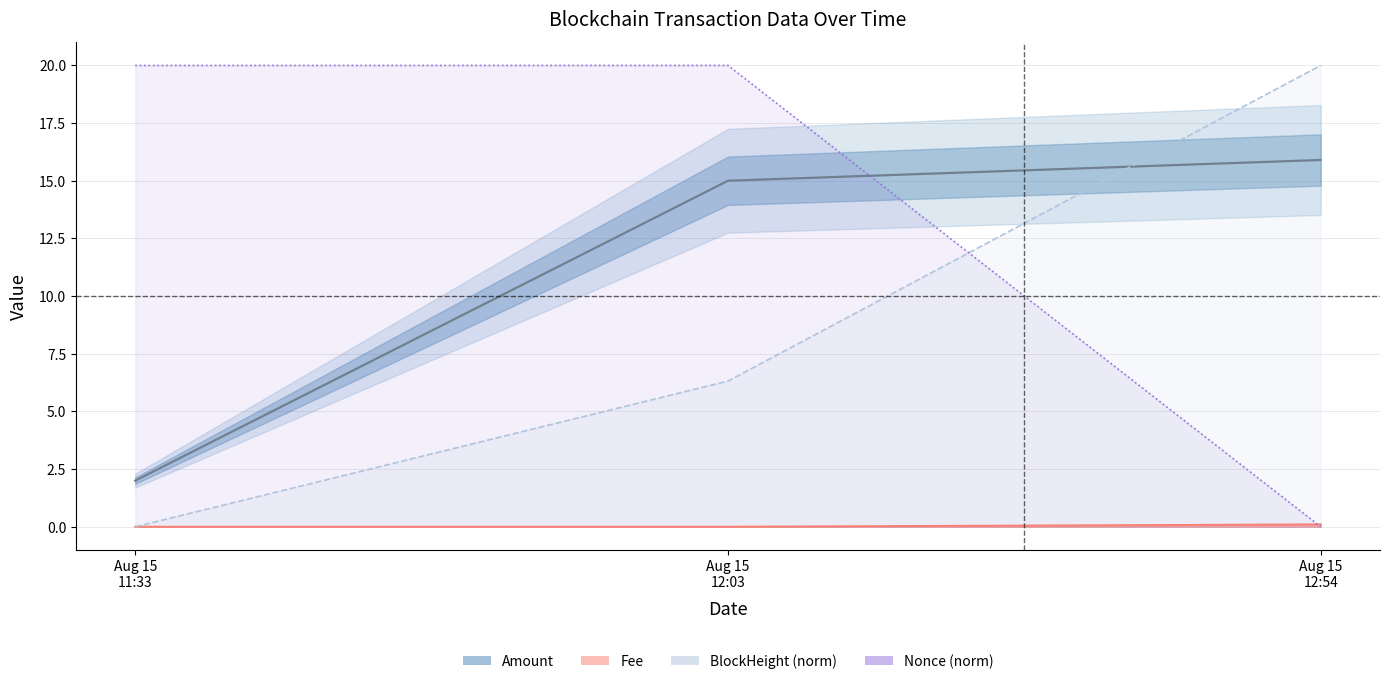

Is it true that Amount equals 9.6 at Aug 15
12:03?

False